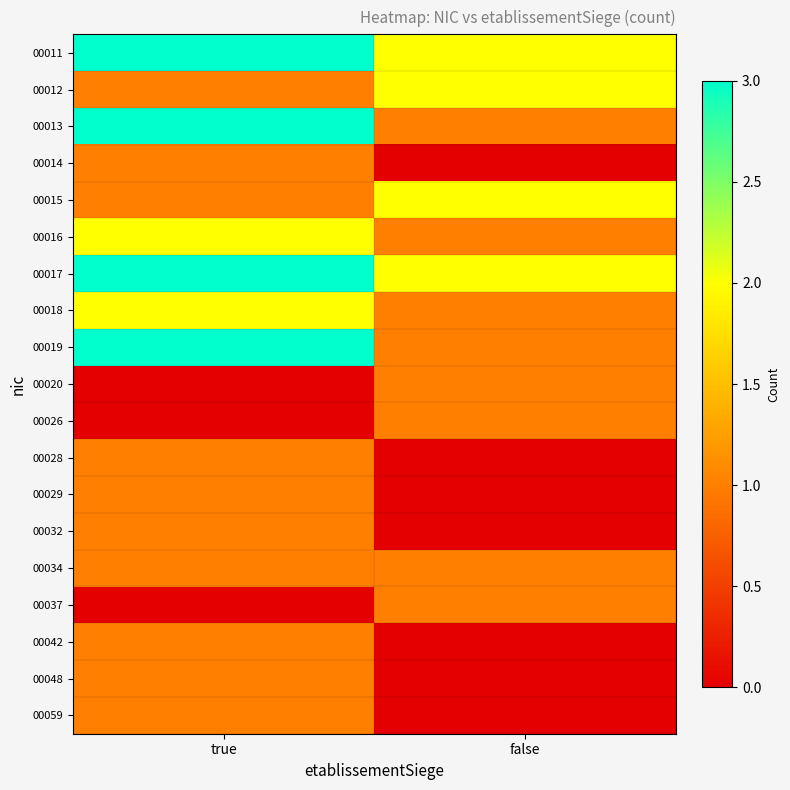

Rank the series by their maximum value, from highest to lowest.

00011, 00013, 00017, 00019, 00012, 00015, 00016, 00018, 00014, 00020, 00026, 00028, 00029, 00032, 00034, 00037, 00042, 00048, 00059